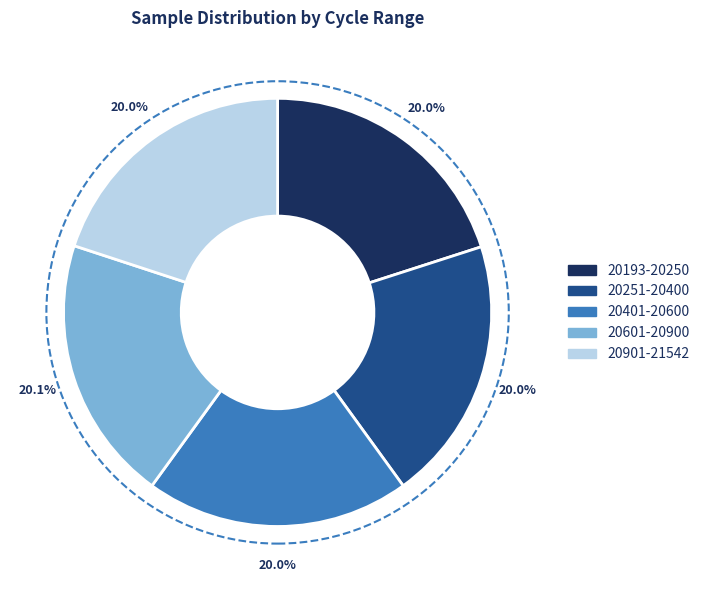

Is there any slice that represents more than half of the pie?

No